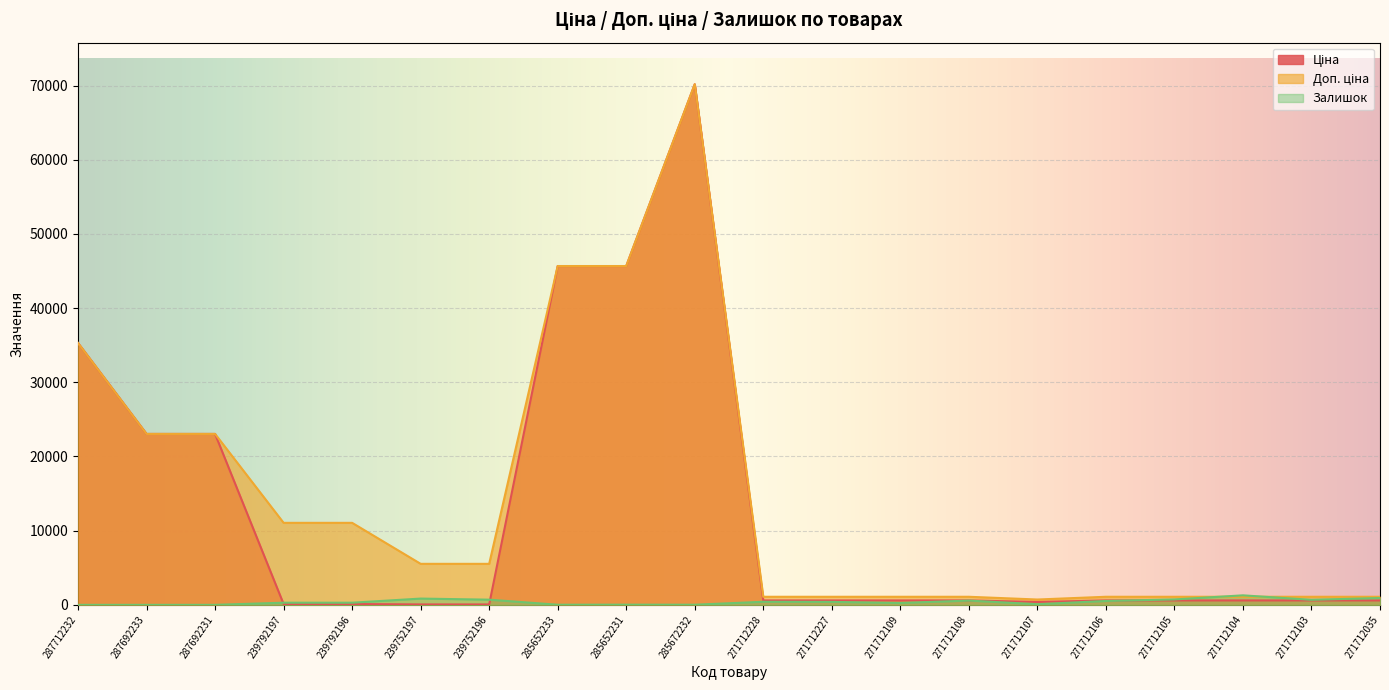

At which category is the sum across all series the highest?

285672232